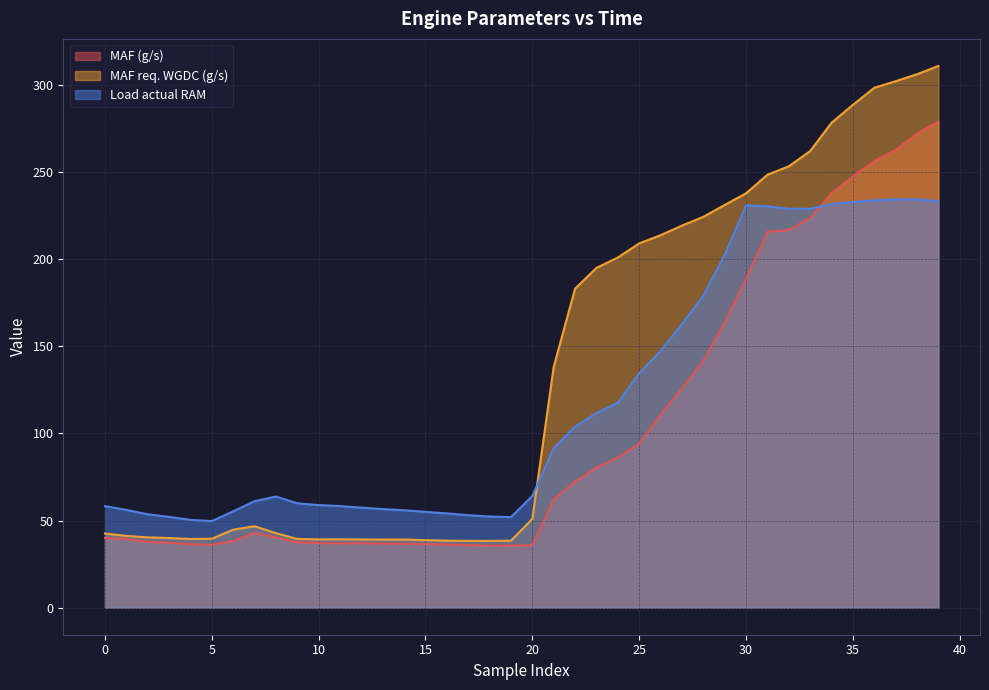

Which series has the largest total across all categories?

MAF req. WGDC (g/s)